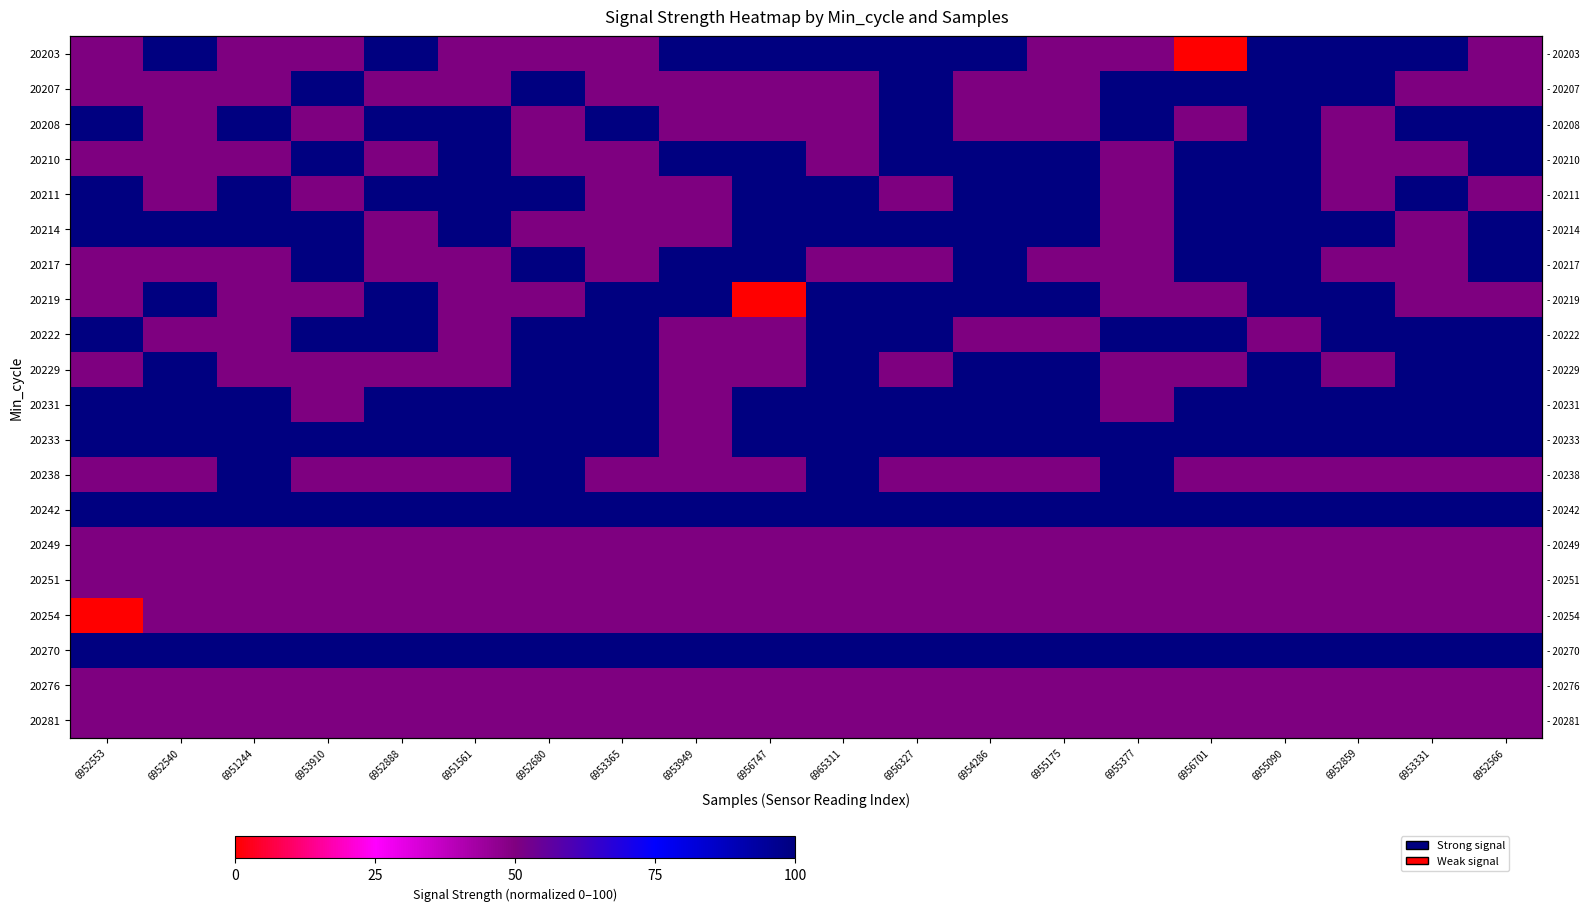

At which category does the chart reach its peak across all series?

6952540